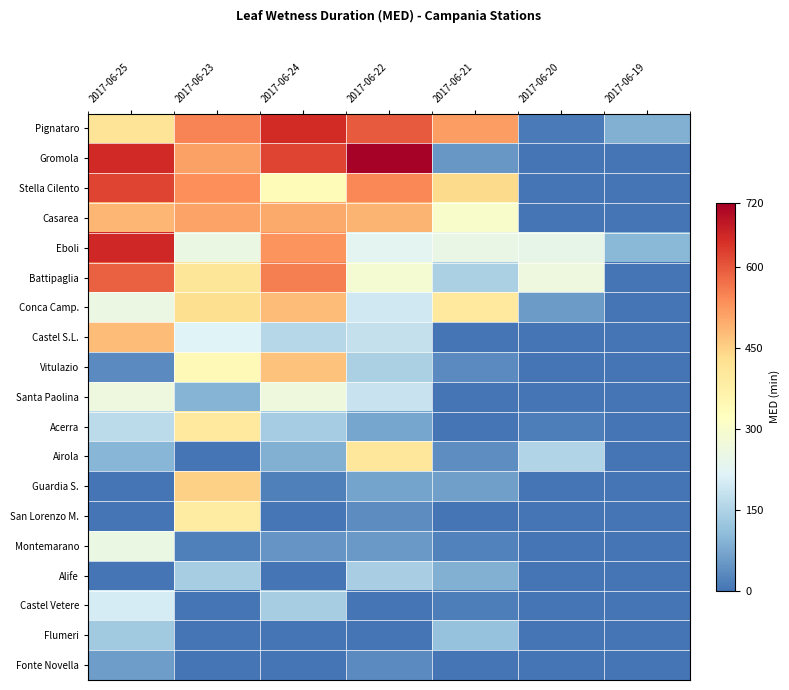

At which category does the chart reach its minimum across all series?

2017-06-20